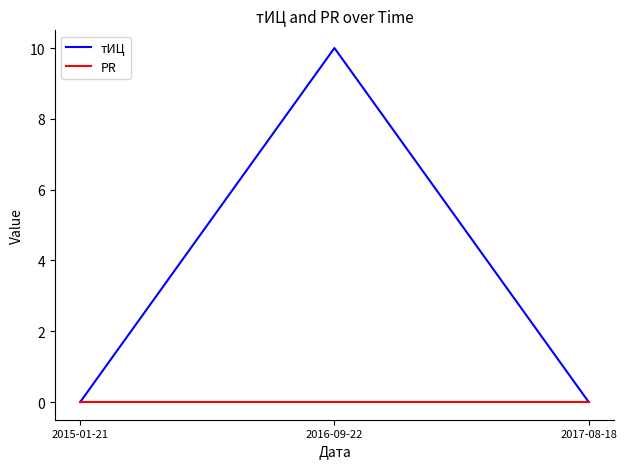

Rank the series at 2016-09-22 from highest to lowest value.

тИЦ, PR